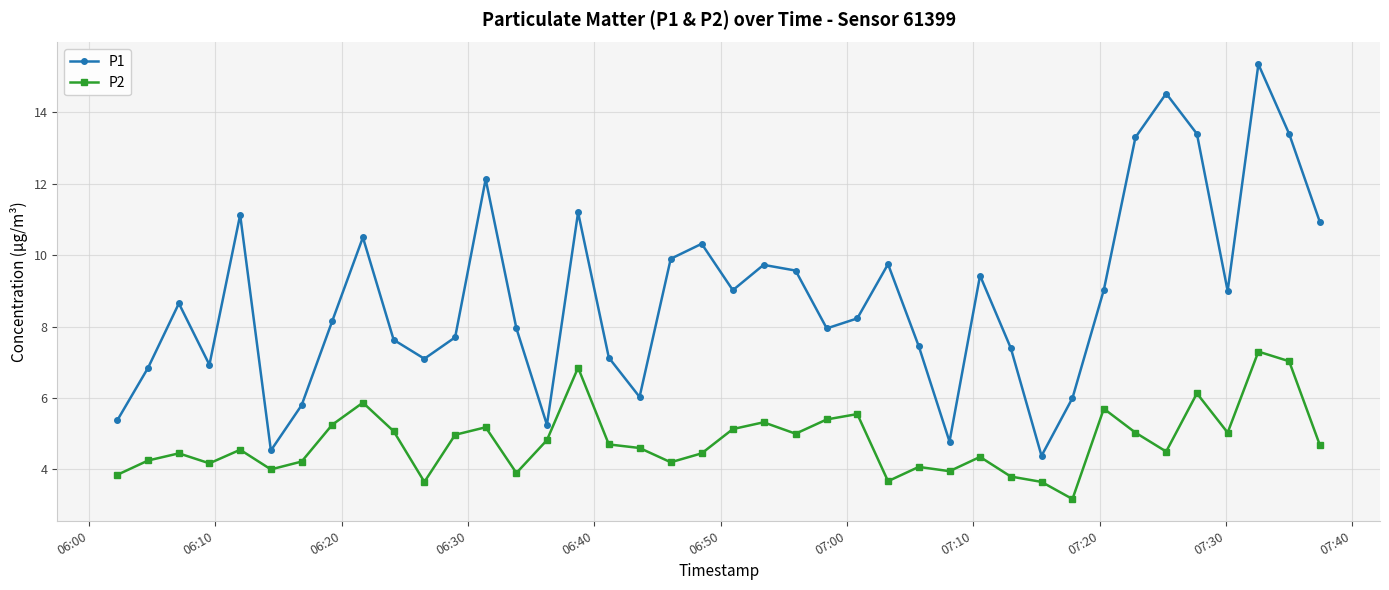

Which series has the largest range (max minus min)?

P1